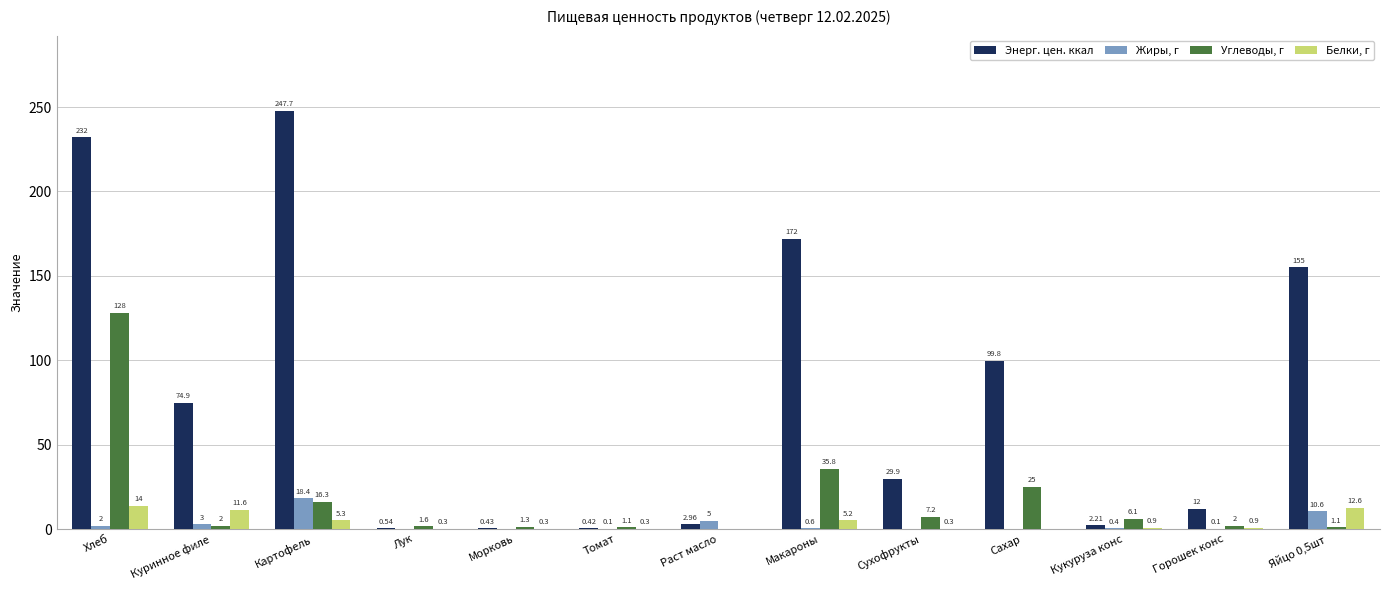

What is the sum of the Белки, г values at Сухофрукты and Лук?

0.6